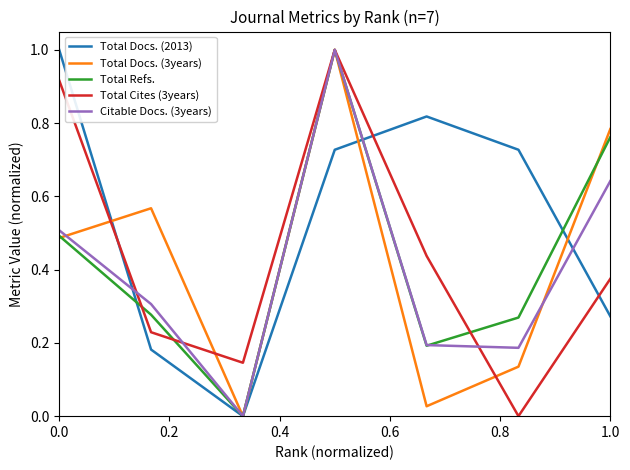

Which series has the largest total across all categories?

Total Docs. (2013)